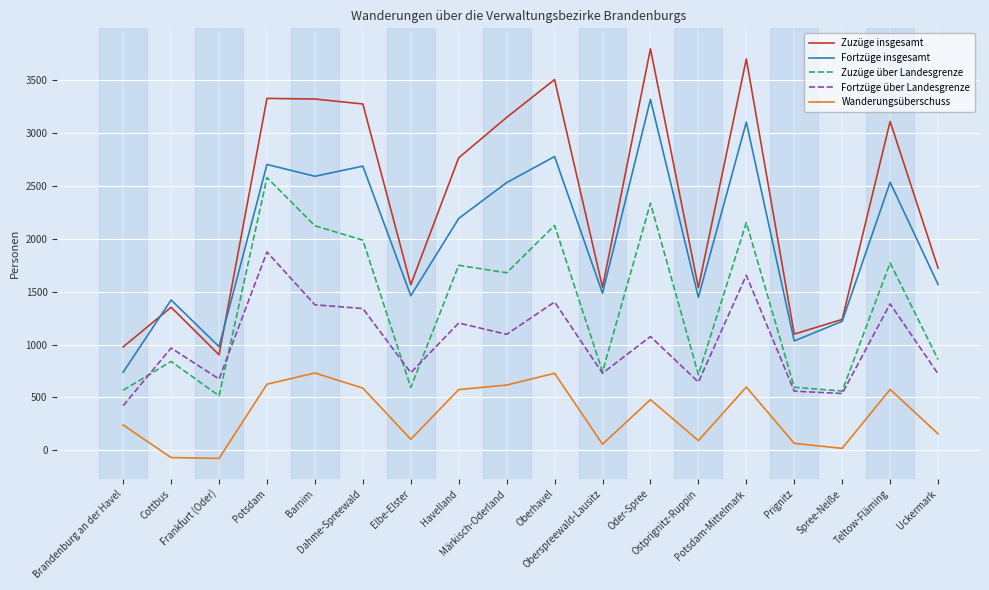

Rank the series by their maximum value, from highest to lowest.

Zuzüge insgesamt, Fortzüge insgesamt, Zuzüge über Landesgrenze, Fortzüge über Landesgrenze, Wanderungsüberschuss